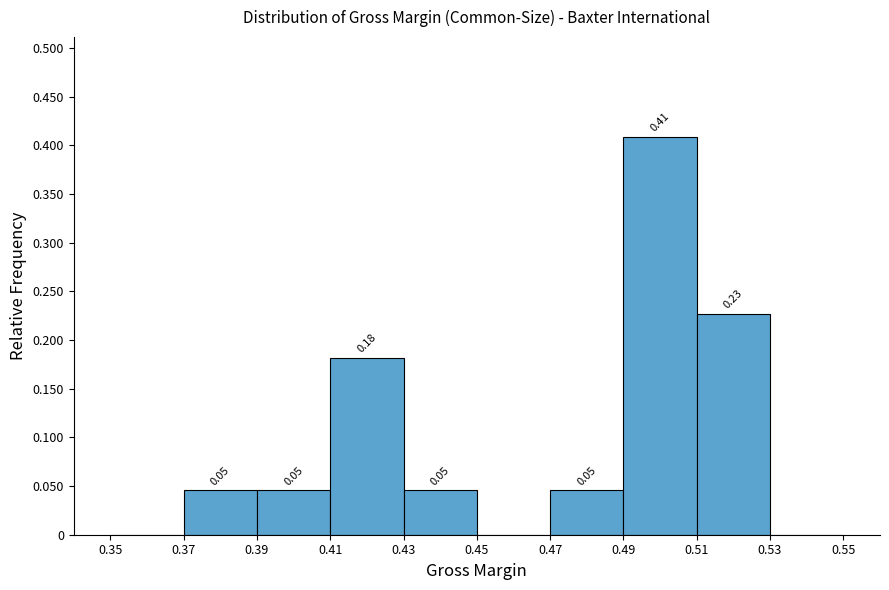

Over which range of the x-axis is the bar tallest?

0.49 to 0.51